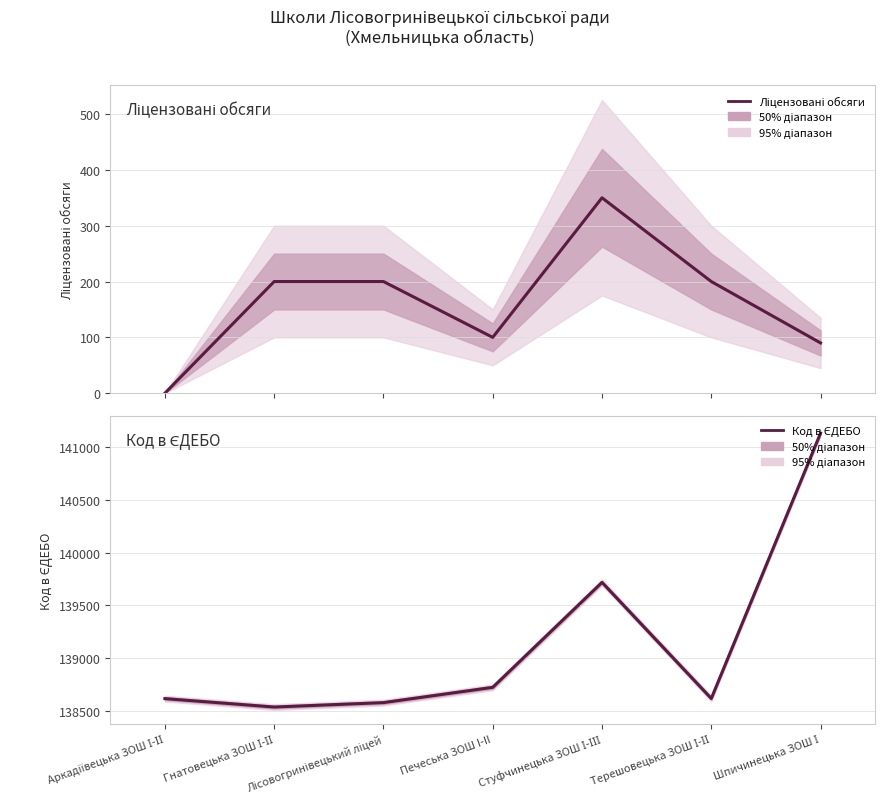

How many categories are shown in the chart?

7